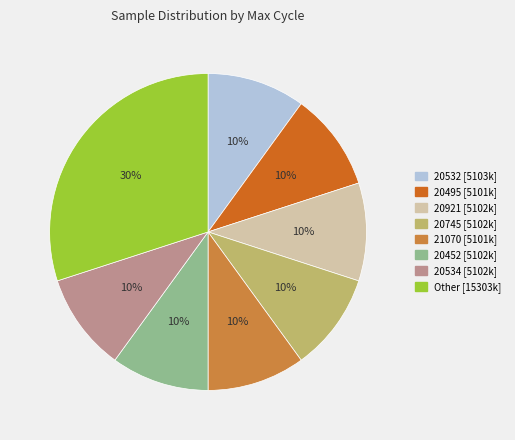

Is there any slice that represents more than half of the pie?

No